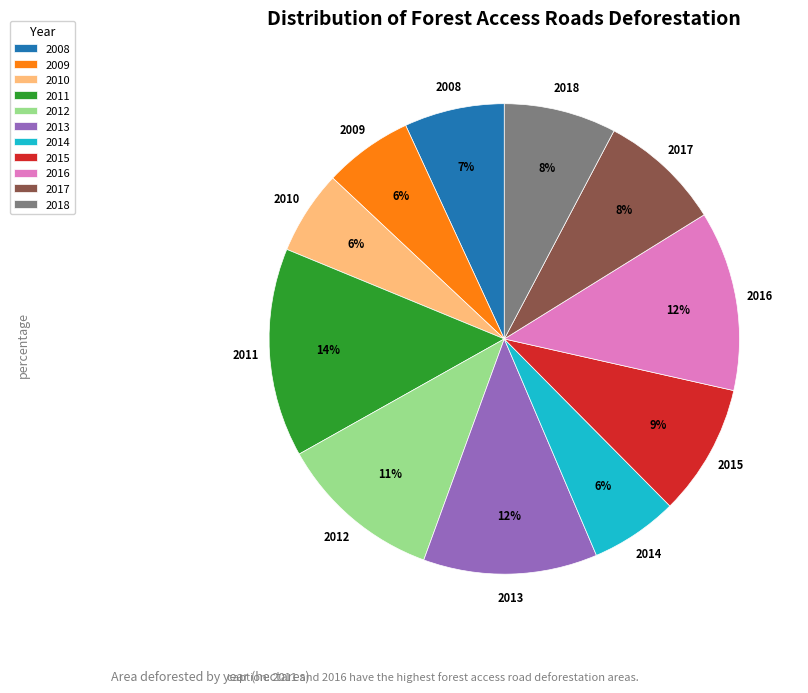

To the nearest percent, what is the combined percentage of 2008 and 2018?

15%